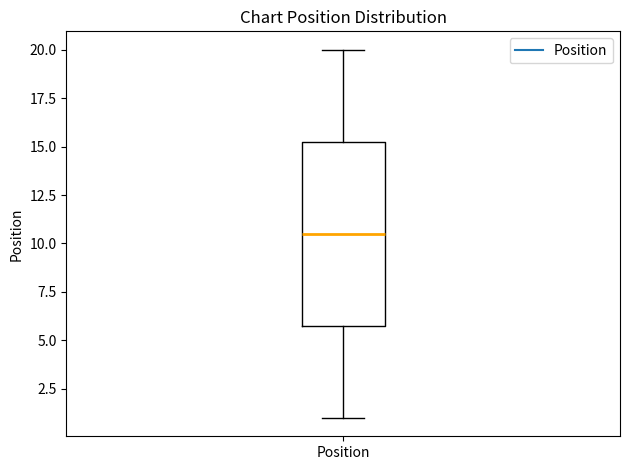

Where is the upper edge of the box for Position on the y-axis? The values are not printed on the chart, so give them approximately, as read against the axis.

15.5